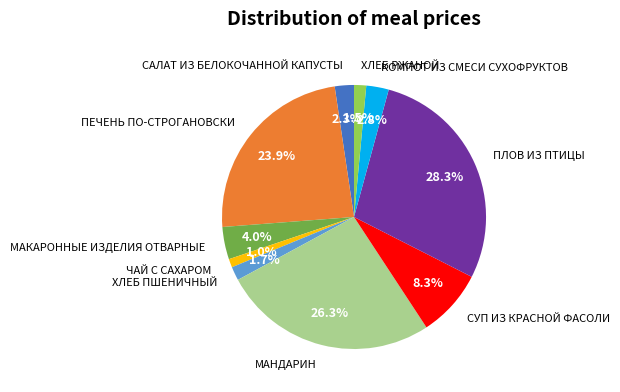

Which slice is the largest?

ПЛОВ ИЗ ПТИЦЫ